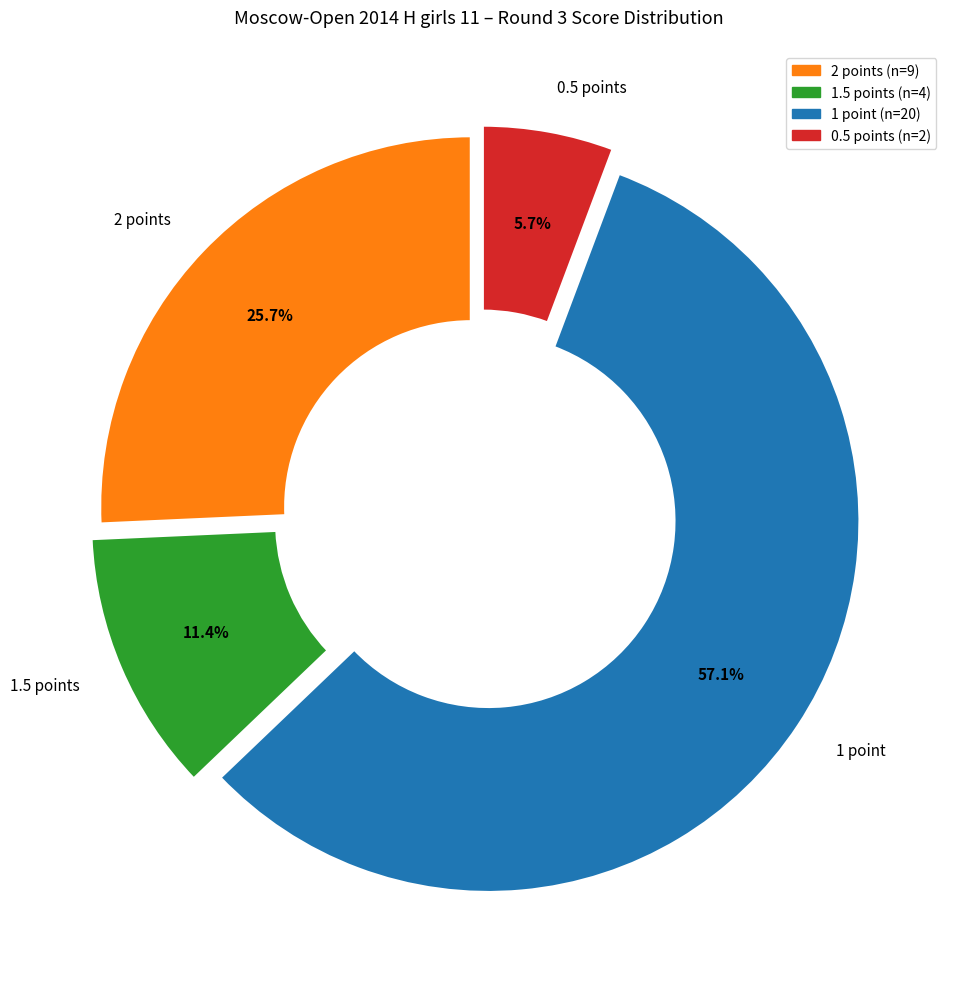

What is the smallest slice in the pie chart?

0.5 points